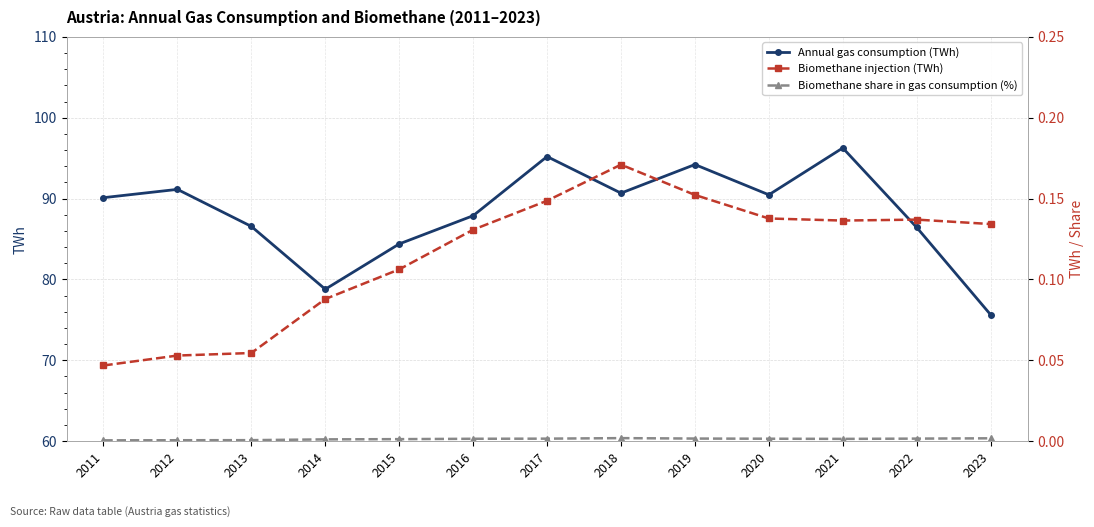

Count the number of data series in this chart.

3